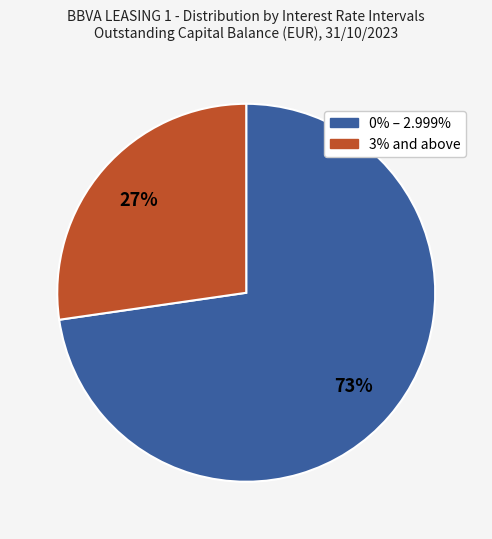

Is there any slice that represents more than half of the pie?

Yes